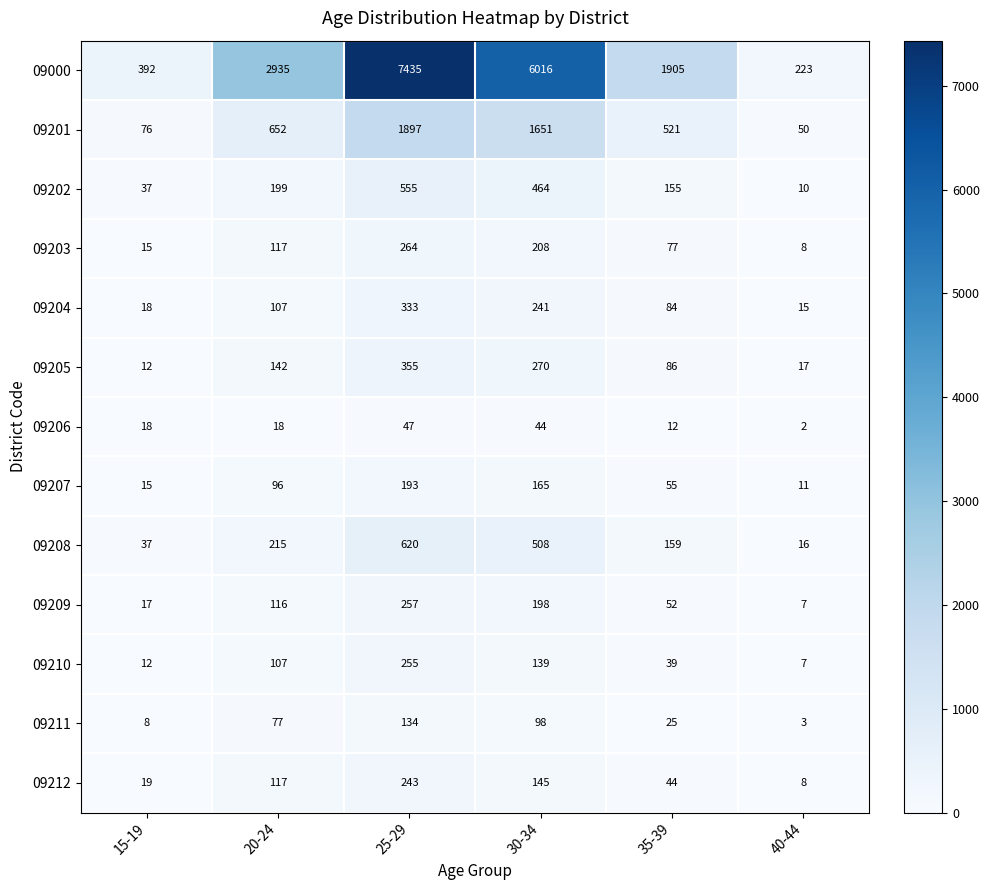

True or false: 09209 has a value of 9 at 15-19.

False